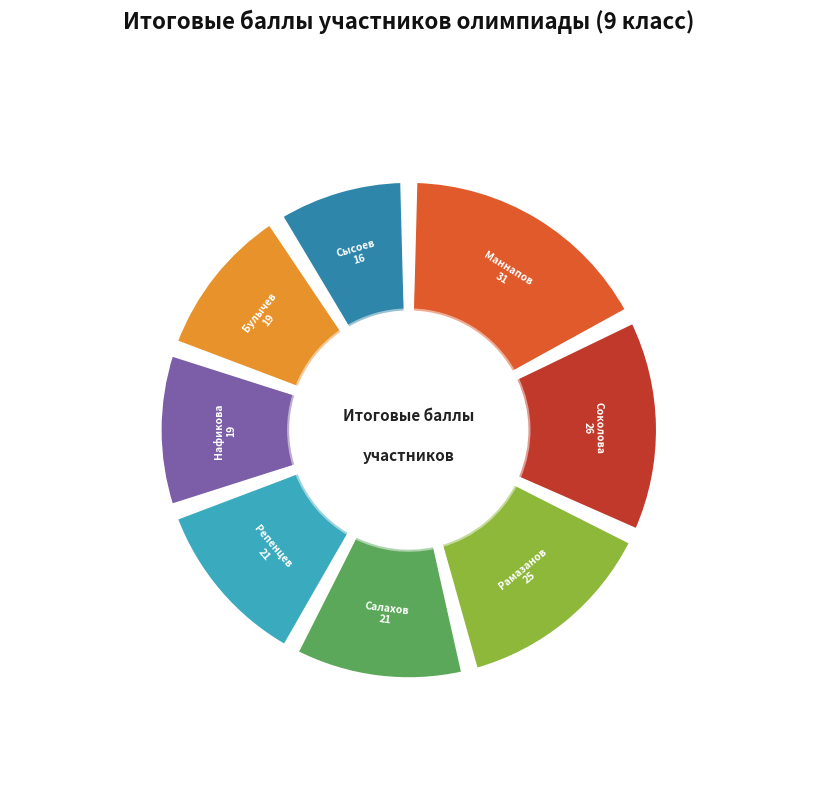

How many slices are in this pie chart?

8